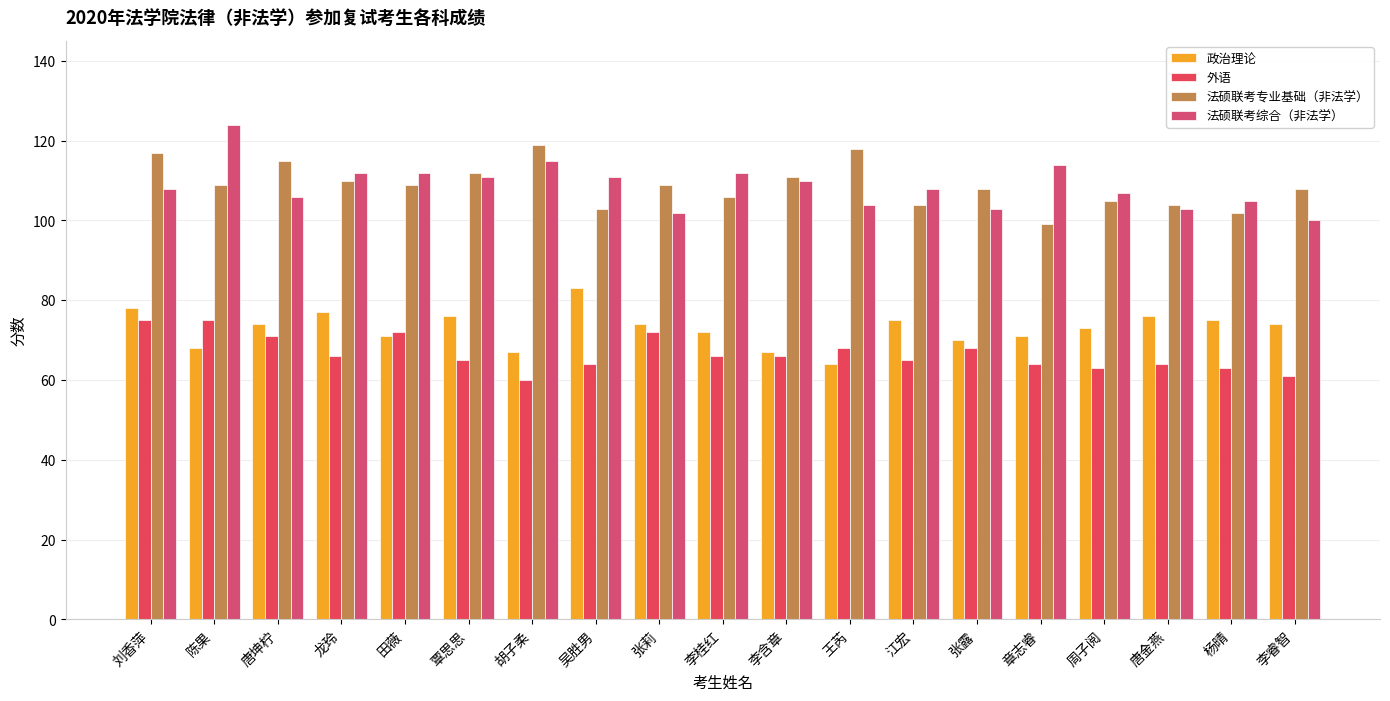

Reading right to left, transcribe all the data shown in this chart.

政治理论: 74	75	76	73	71	70	75	64	67	72	74	83	67	76	71	77	74	68	78
外语: 61	63	64	63	64	68	65	68	66	66	72	64	60	65	72	66	71	75	75
法硕联考专业基础（非法学）: 108	102	104	105	99	108	104	118	111	106	109	103	119	112	109	110	115	109	117
法硕联考综合（非法学）: 100	105	103	107	114	103	108	104	110	112	102	111	115	111	112	112	106	124	108